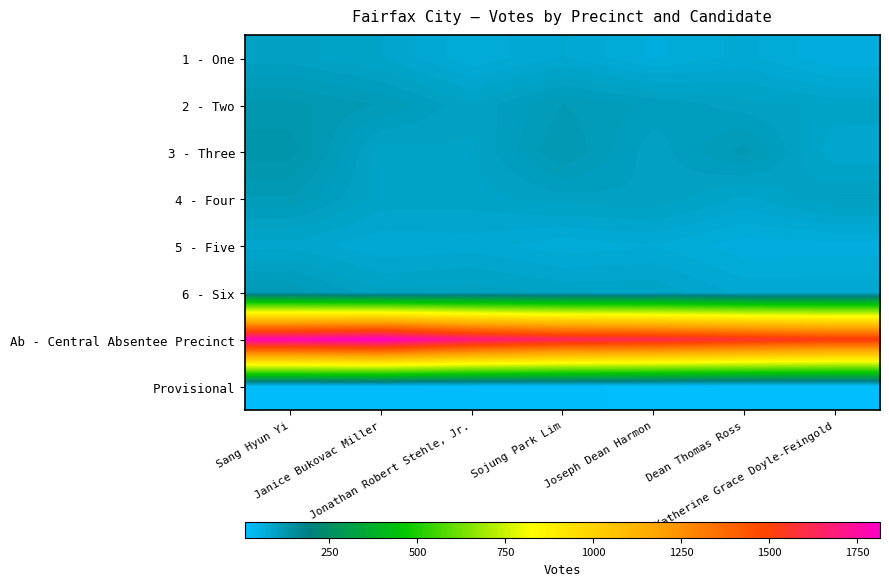

Reading left to right, list all the values displayed in this chart.

1 - One: Sang Hyun Yi=97	Janice Bukovac Miller=87	Jonathan Robert Stehle, Jr.=67	Sojung Park Lim=80	Joseph Dean Harmon=64	Dean Thomas Ross=75	Katherine Grace Doyle-Feingold=59
2 - Two: Sang Hyun Yi=124	Janice Bukovac Miller=114	Jonathan Robert Stehle, Jr.=95	Sojung Park Lim=115	Joseph Dean Harmon=106	Dean Thomas Ross=97	Katherine Grace Doyle-Feingold=91
3 - Three: Sang Hyun Yi=133	Janice Bukovac Miller=90	Jonathan Robert Stehle, Jr.=93	Sojung Park Lim=122	Joseph Dean Harmon=96	Dean Thomas Ross=118	Katherine Grace Doyle-Feingold=81
4 - Four: Sang Hyun Yi=114	Janice Bukovac Miller=91	Jonathan Robert Stehle, Jr.=90	Sojung Park Lim=98	Joseph Dean Harmon=100	Dean Thomas Ross=85	Katherine Grace Doyle-Feingold=101
5 - Five: Sang Hyun Yi=84	Janice Bukovac Miller=74	Jonathan Robert Stehle, Jr.=76	Sojung Park Lim=68	Joseph Dean Harmon=72	Dean Thomas Ross=61	Katherine Grace Doyle-Feingold=62
6 - Six: Sang Hyun Yi=115	Janice Bukovac Miller=95	Jonathan Robert Stehle, Jr.=99	Sojung Park Lim=92	Joseph Dean Harmon=92	Dean Thomas Ross=77	Katherine Grace Doyle-Feingold=77
Ab - Central Absentee Precinct: Sang Hyun Yi=1785	Janice Bukovac Miller=1815	Jonathan Robert Stehle, Jr.=1704	Sojung Park Lim=1639	Joseph Dean Harmon=1617	Dean Thomas Ross=1574	Katherine Grace Doyle-Feingold=1532
Provisional: Sang Hyun Yi=18	Janice Bukovac Miller=19	Jonathan Robert Stehle, Jr.=18	Sojung Park Lim=18	Joseph Dean Harmon=14	Dean Thomas Ross=9	Katherine Grace Doyle-Feingold=12